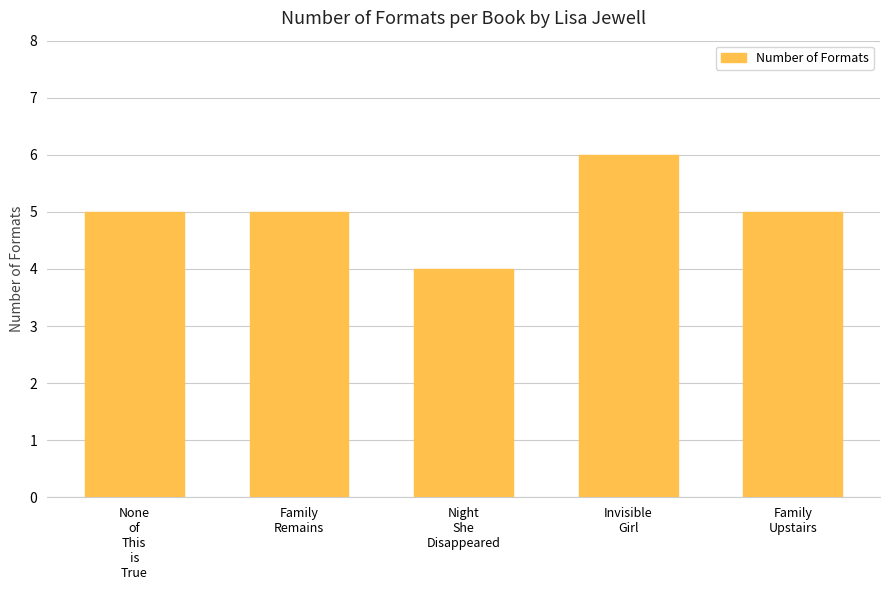

Reading left to right, extract all data points from this chart.

5	5	4	6	5